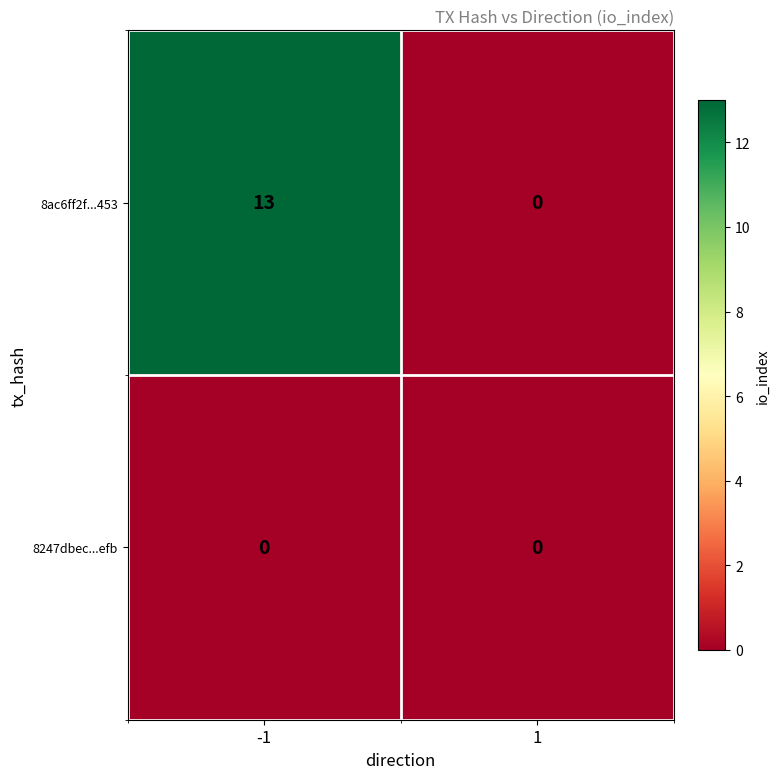

The 8ac6ff2f...453 series shows -7 at 1. True or false?

False